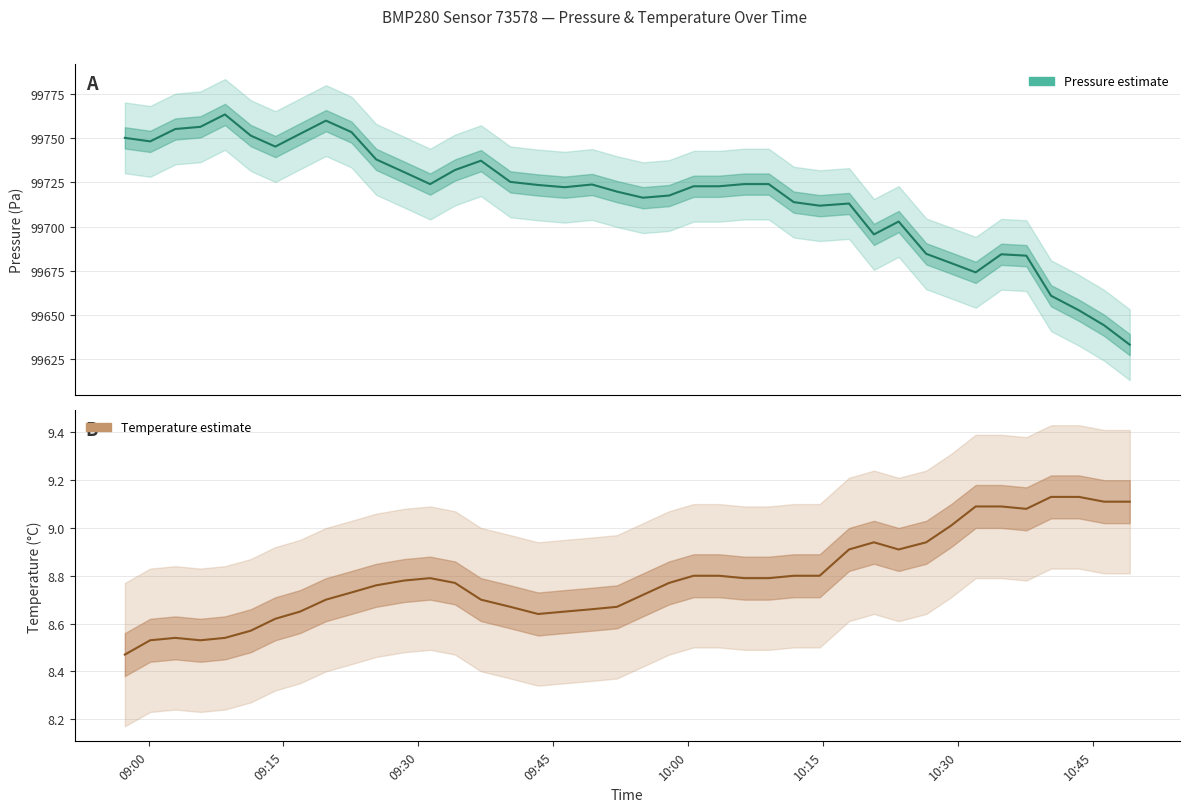

What is the lowest value of the pressure series?

99633.3